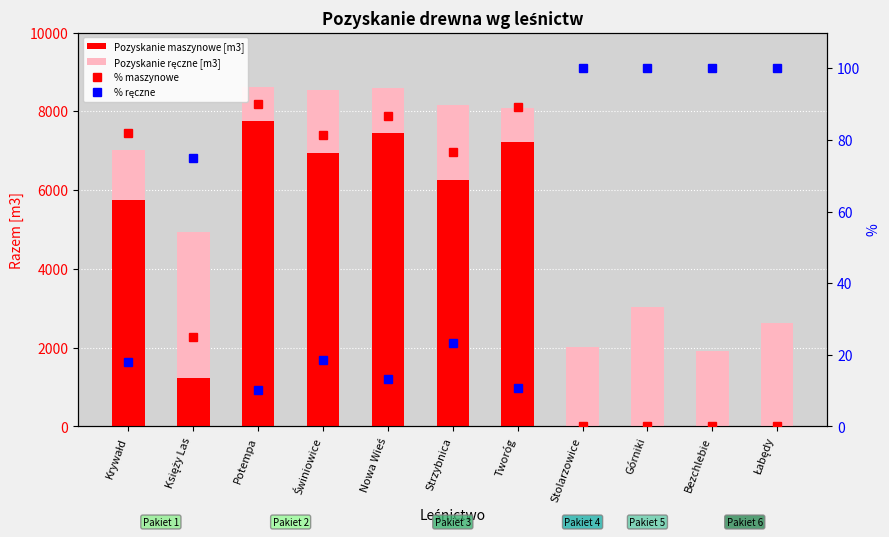

At how many categories does at least one series exceed 3122?

7